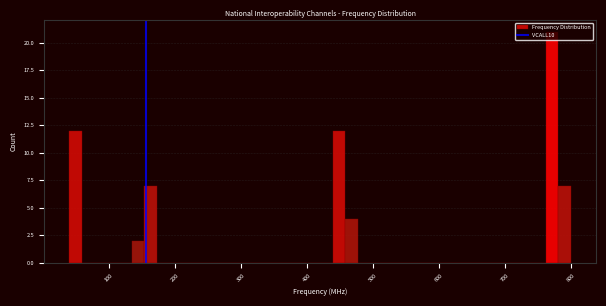

Read against the x-axis, roughly where is the centre of the tallest bar?

770